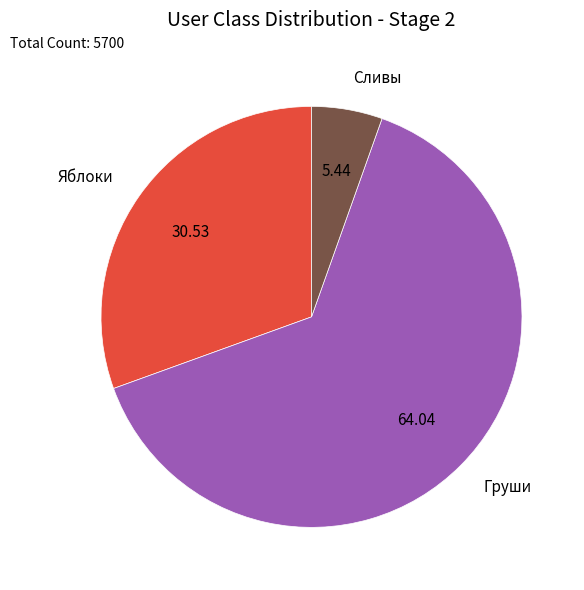

Rank the categories by value from lowest to highest.

Сливы, Яблоки, Груши